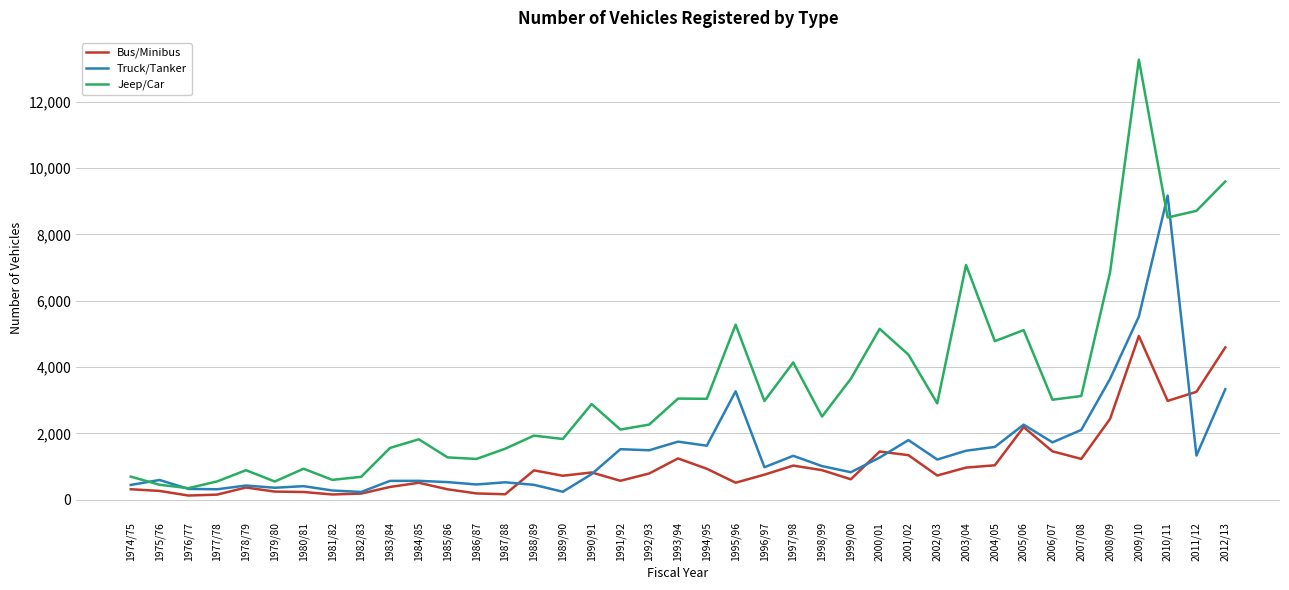

What is the difference between the highest and lowest values at 1986/87?

1039